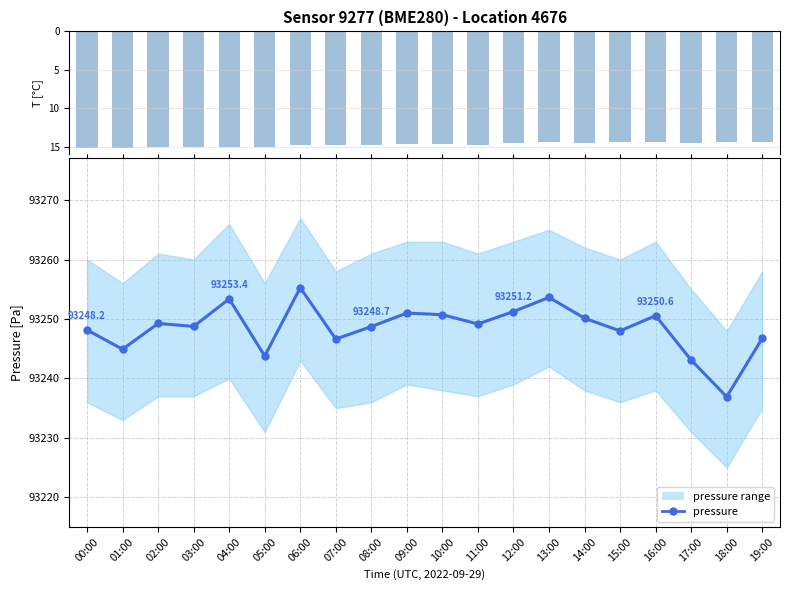

Rank the series at 13:00 from highest to lowest value.

pressure, temperature